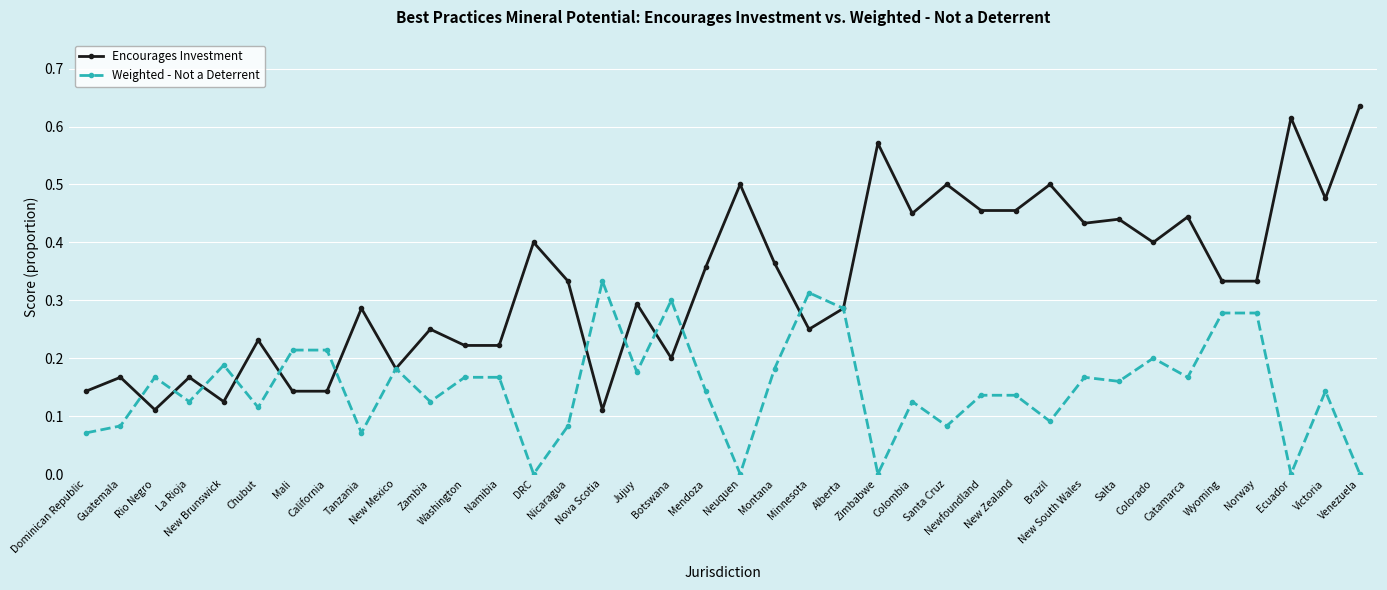

True or false: Weighted - Not a Deterrent has more than 0 interior local peaks.

True